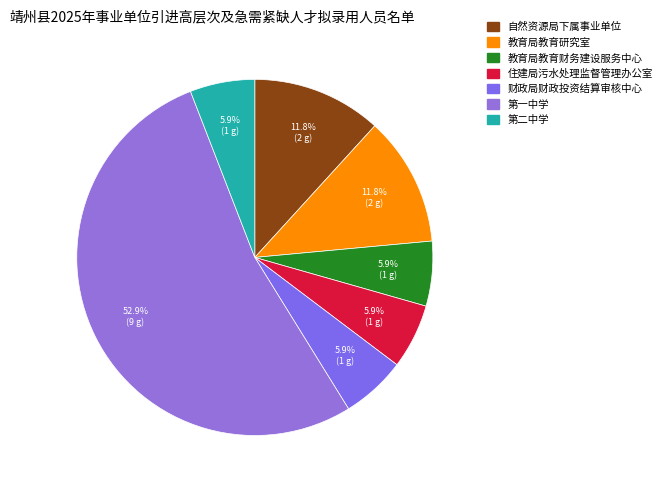

How many segments does this pie chart have?

7